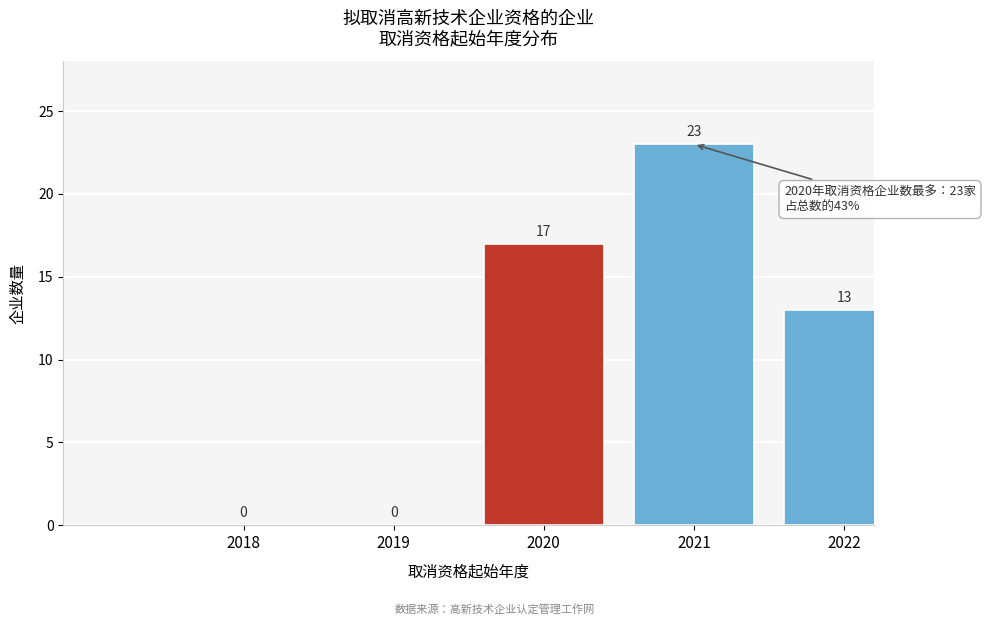

Reading left to right, list all the values displayed in this chart.

2018=0	2019=0	2020=17	2021=23	2022=13